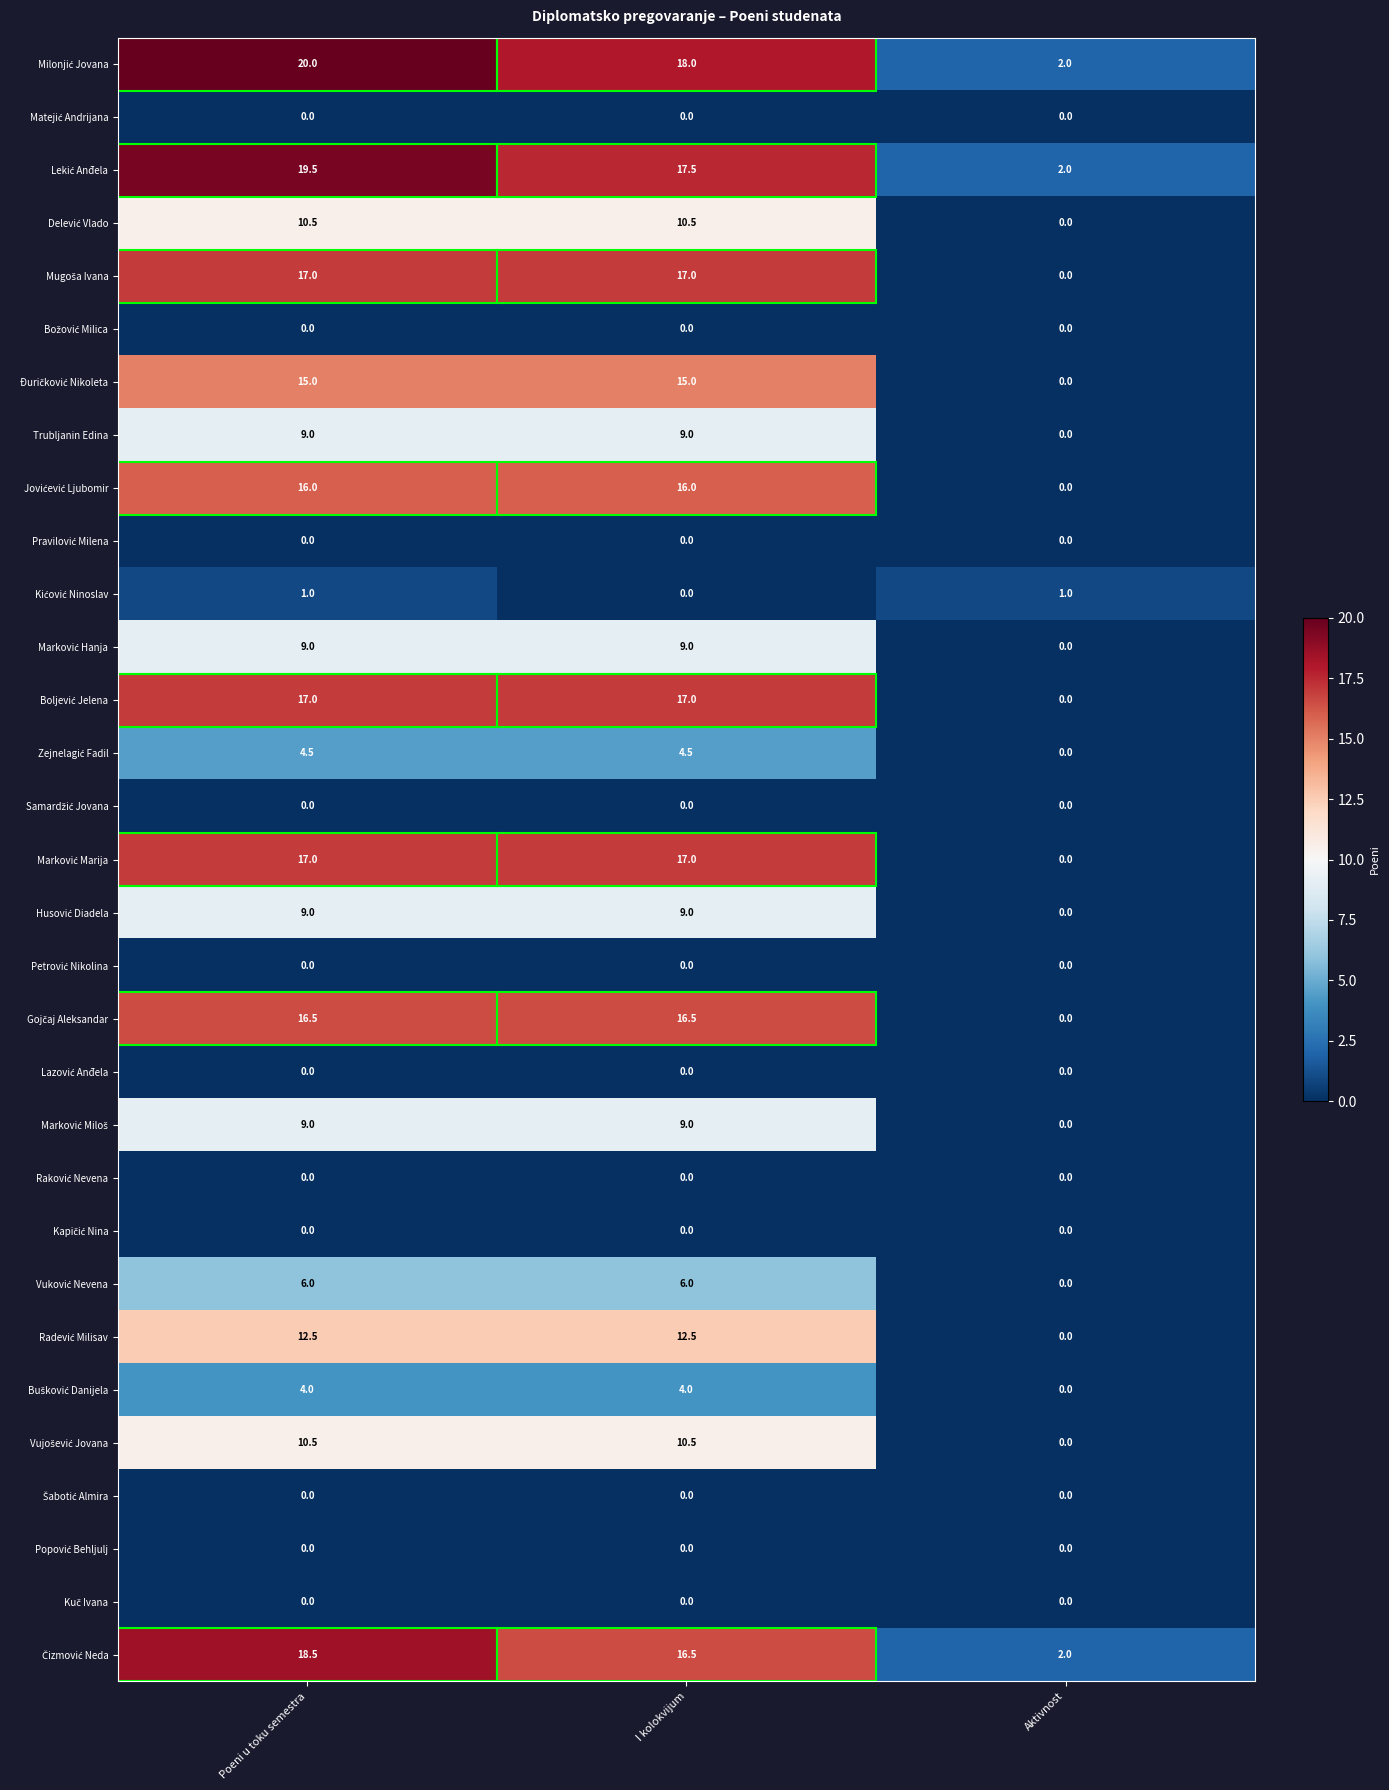

At which category is the sum across all series the highest?

Poeni u toku semestra